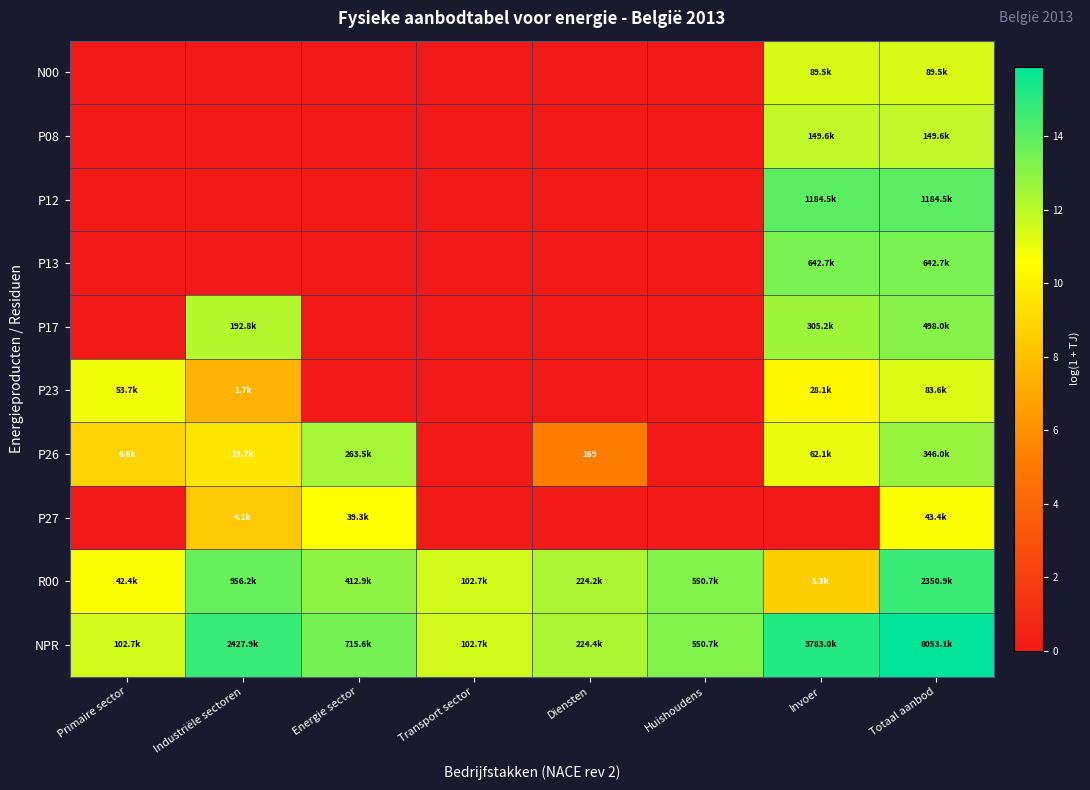

The value of P27 at Energie sector is 17.2. True or false?

False